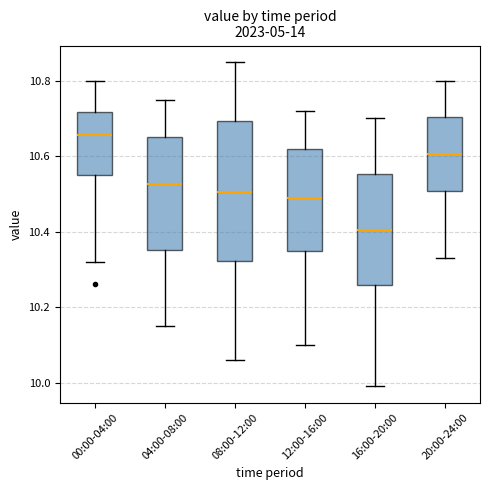

Reading left to right, read every box against the y-axis: the position of its median line, the range the box covers, and the ends of its whiskers. The values are not printed on the chart, so give them approximately, as read against the axis.

00:00-04:00: median 10.66, box 10.56 to 10.72, whiskers 10.32 to 10.80
04:00-08:00: median 10.52, box 10.36 to 10.66, whiskers 10.16 to 10.76
08:00-12:00: median 10.50, box 10.32 to 10.70, whiskers 10.06 to 10.86
12:00-16:00: median 10.50, box 10.34 to 10.62, whiskers 10.10 to 10.72
16:00-20:00: median 10.40, box 10.26 to 10.56, whiskers 10.00 to 10.70
20:00-24:00: median 10.60, box 10.50 to 10.70, whiskers 10.34 to 10.80